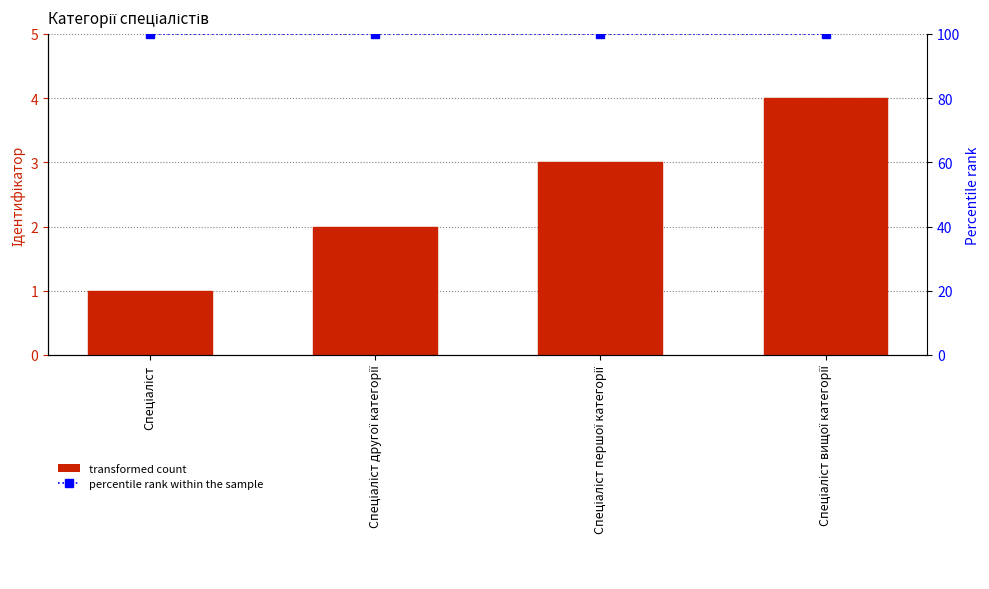

Is the value of percentile rank within the sample at Спеціаліст першої категорії greater than the value of Ідентифікатор at Спеціаліст вищої категорії?

Yes